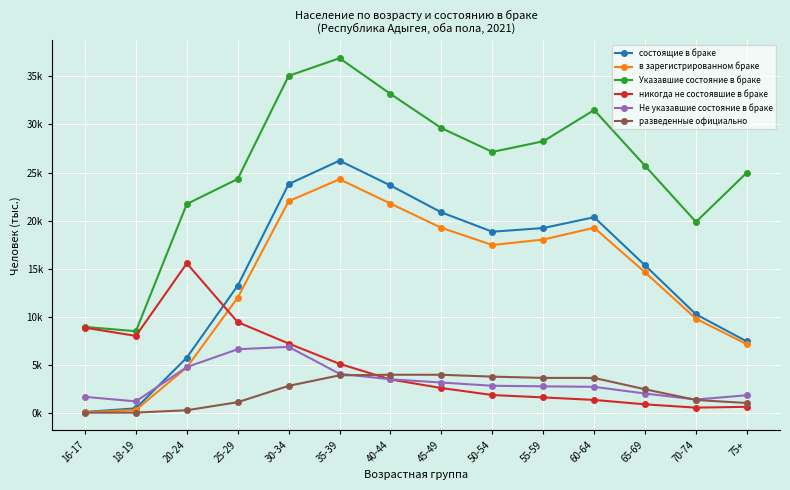

What are all the series names shown in the legend?

состоящие в браке, в зарегистрированном браке, Указавшие состояние в браке, никогда не состоявшие в браке, Не указавшие состояние в браке, разведенные официально